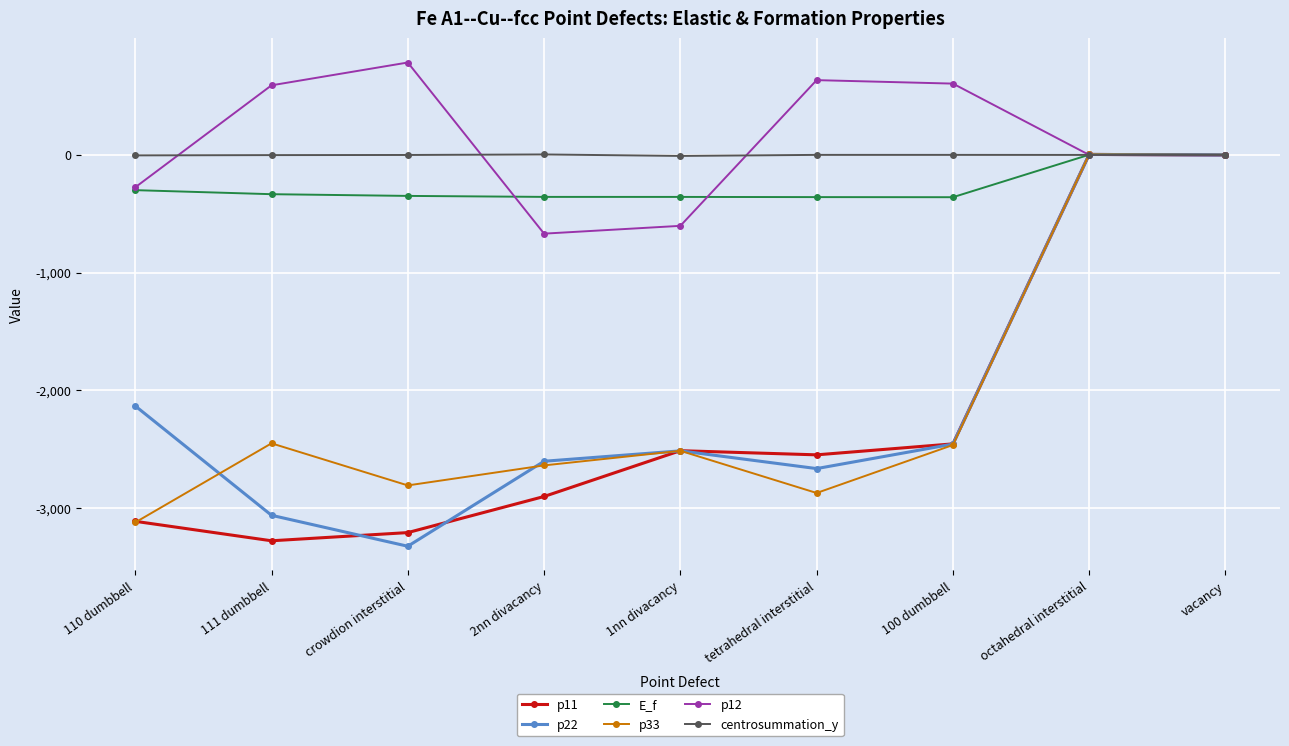

Where is the first local minimum for p22?

crowdion interstitial